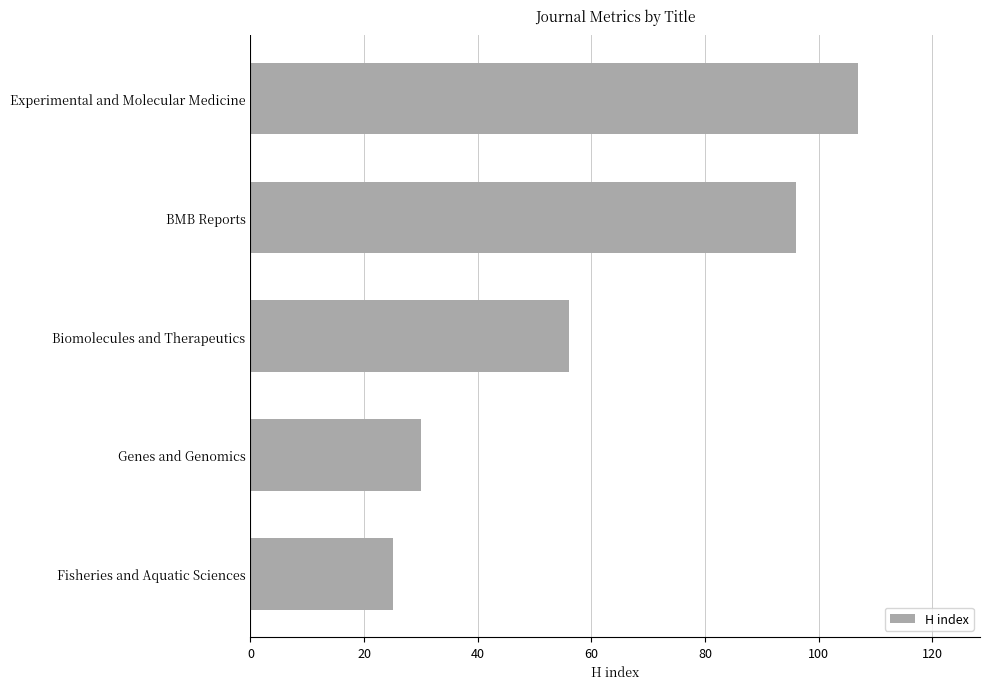

Reading top to bottom, extract all data points from this chart.

Experimental and Molecular Medicine=107	BMB Reports=96	Biomolecules and Therapeutics=56	Genes and Genomics=30	Fisheries and Aquatic Sciences=25